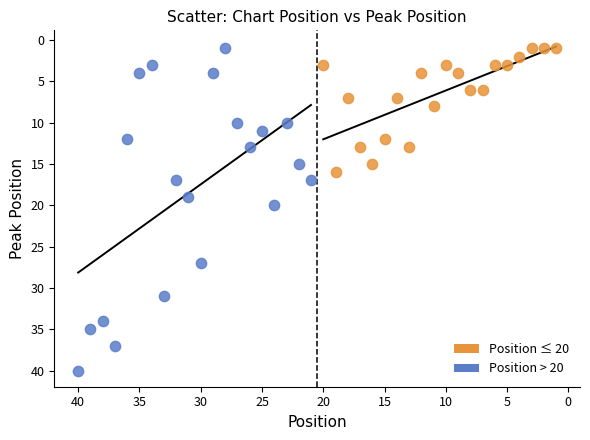

Which series contains the highest Y value?

Position > 20